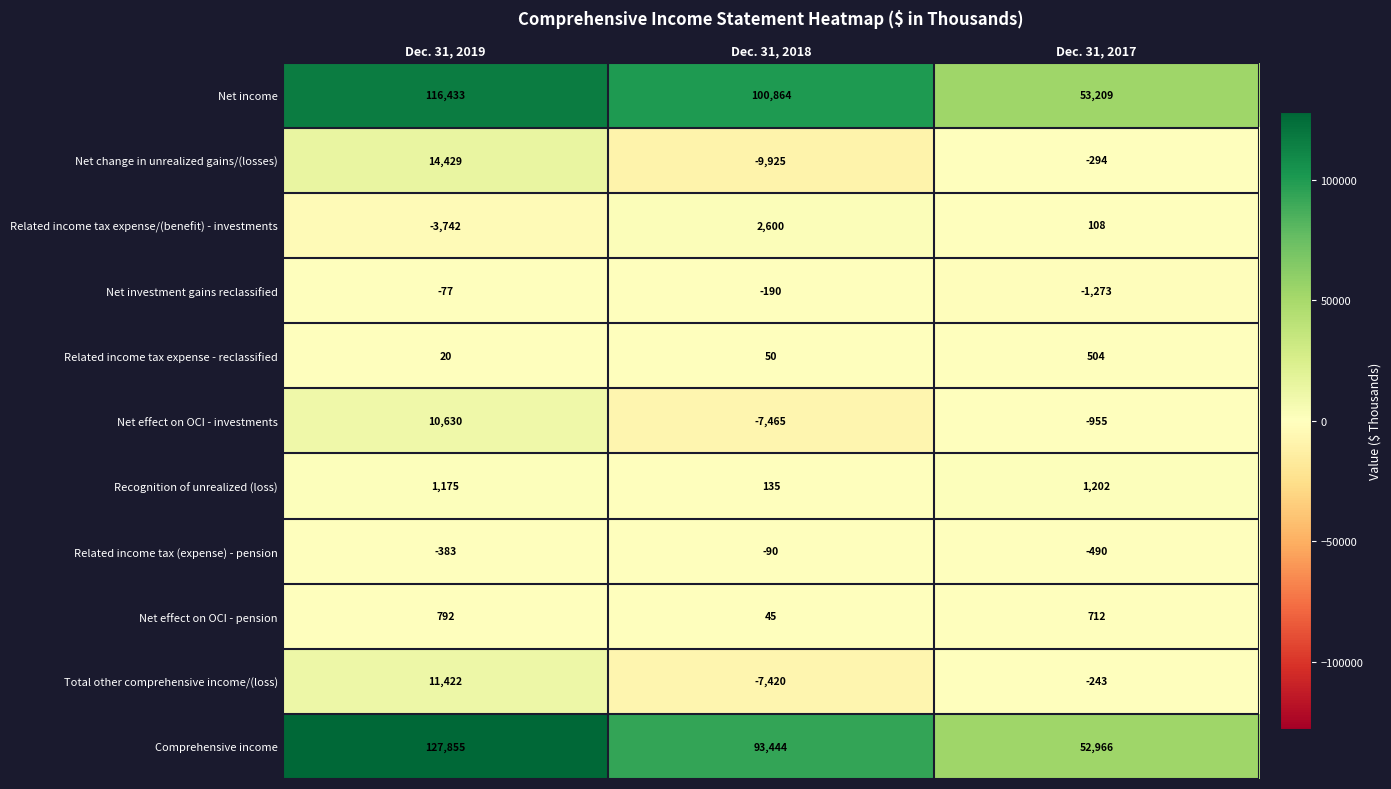

What is the sum of all Related income tax expense - reclassified values?

574